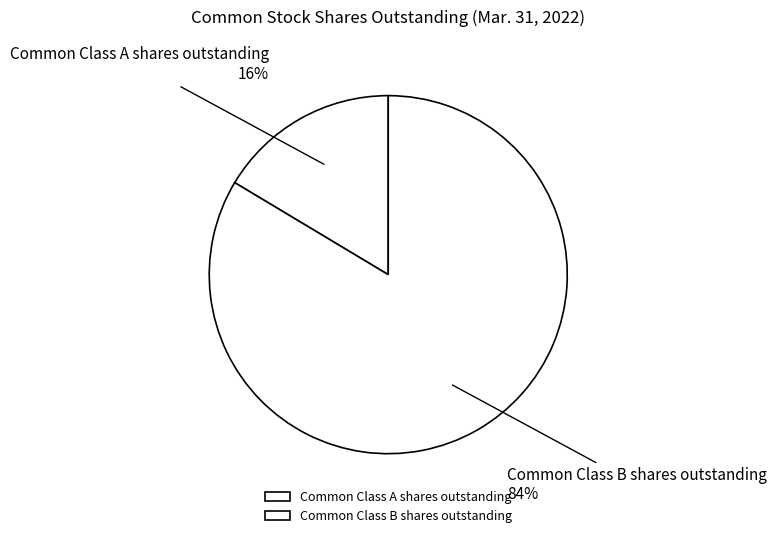

To the nearest percent, what is the average slice percentage?

50%